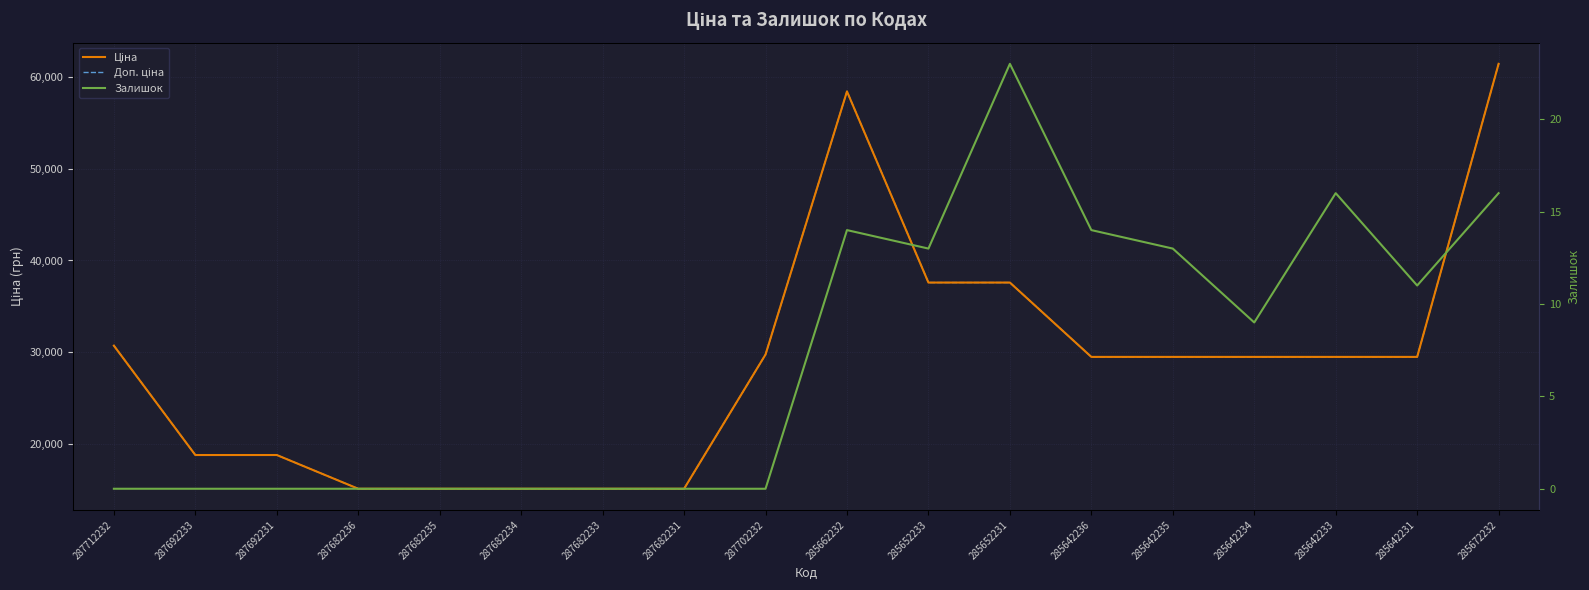

True or false: Доп. ціна and Залишок intersect in this chart.

False